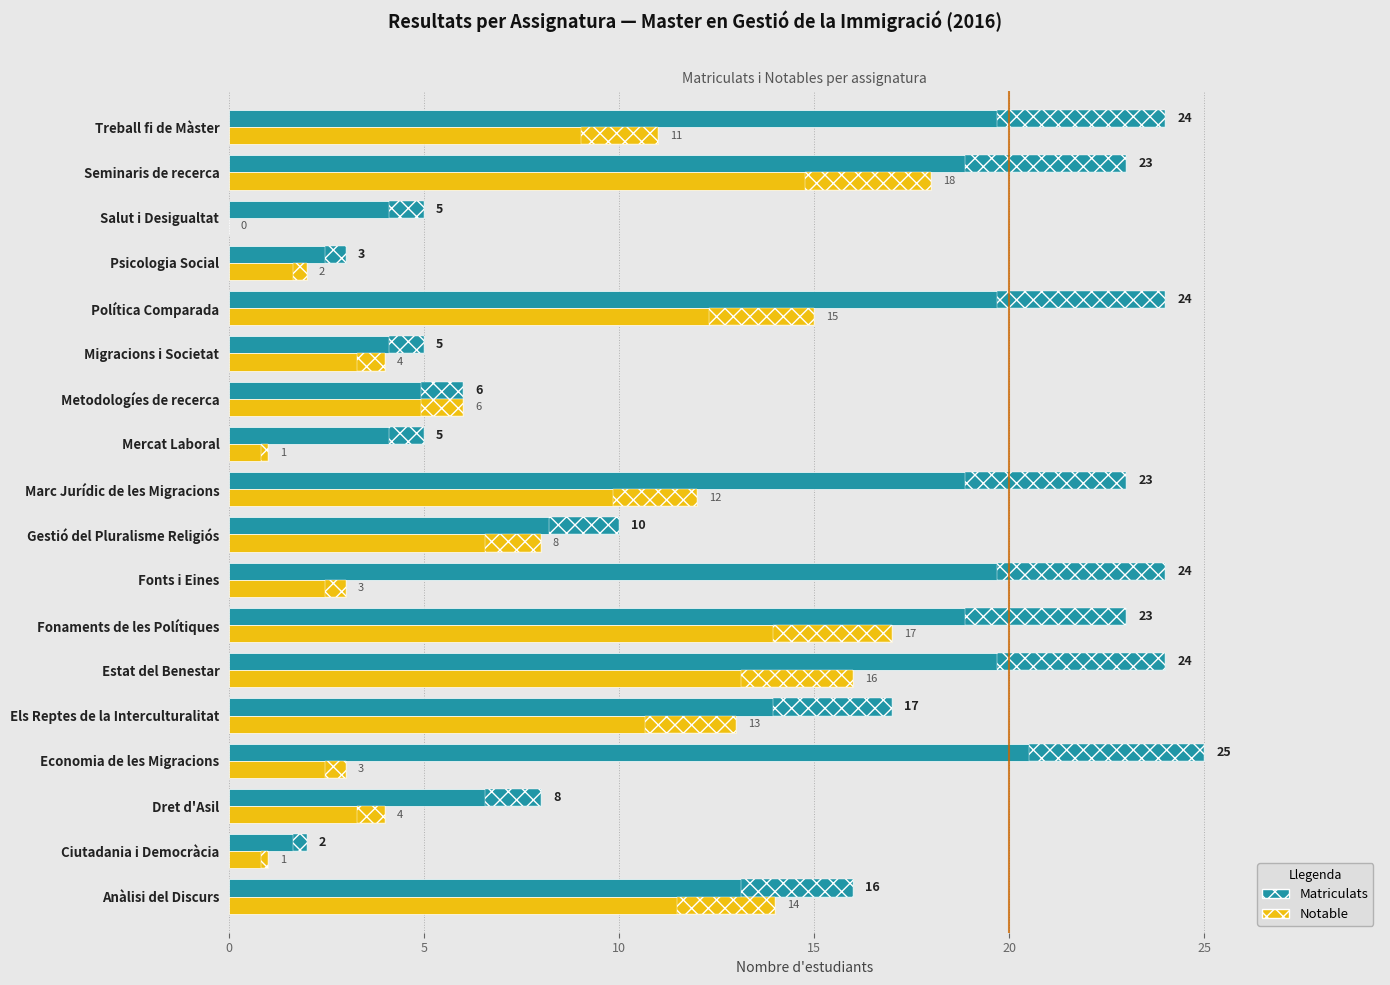

How many values in Notable are above zero?

17